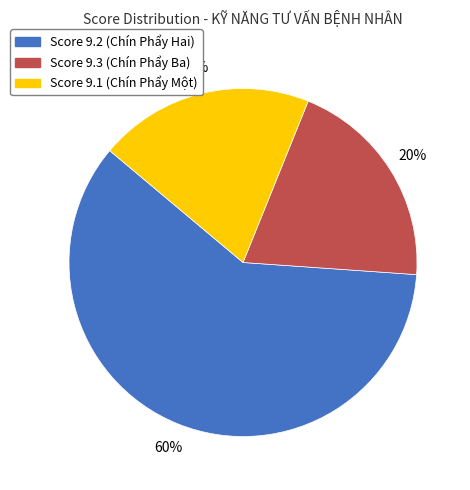

Does any single category account for the majority?

Yes